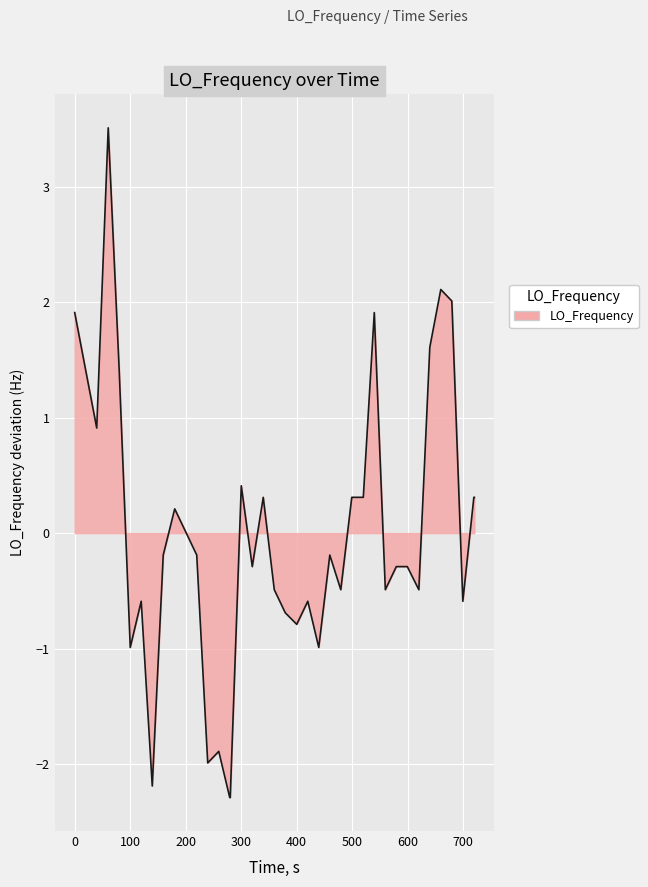

What is the difference between the maximum and minimum values?

5.8